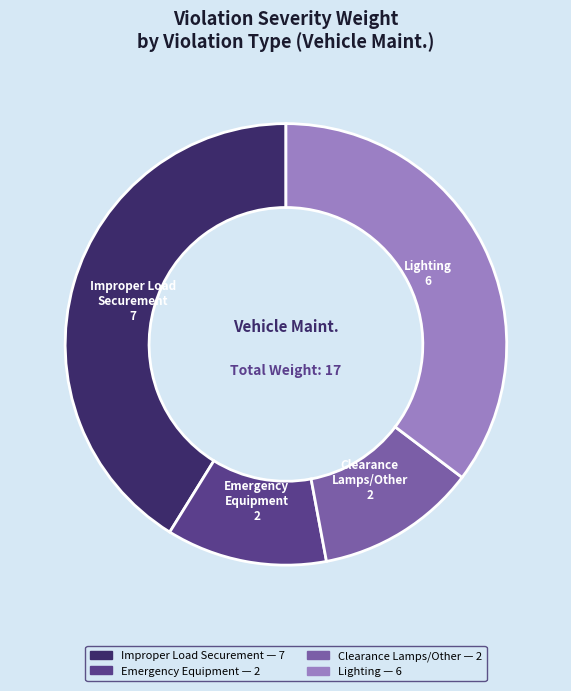

Is there any slice that represents more than half of the pie?

No